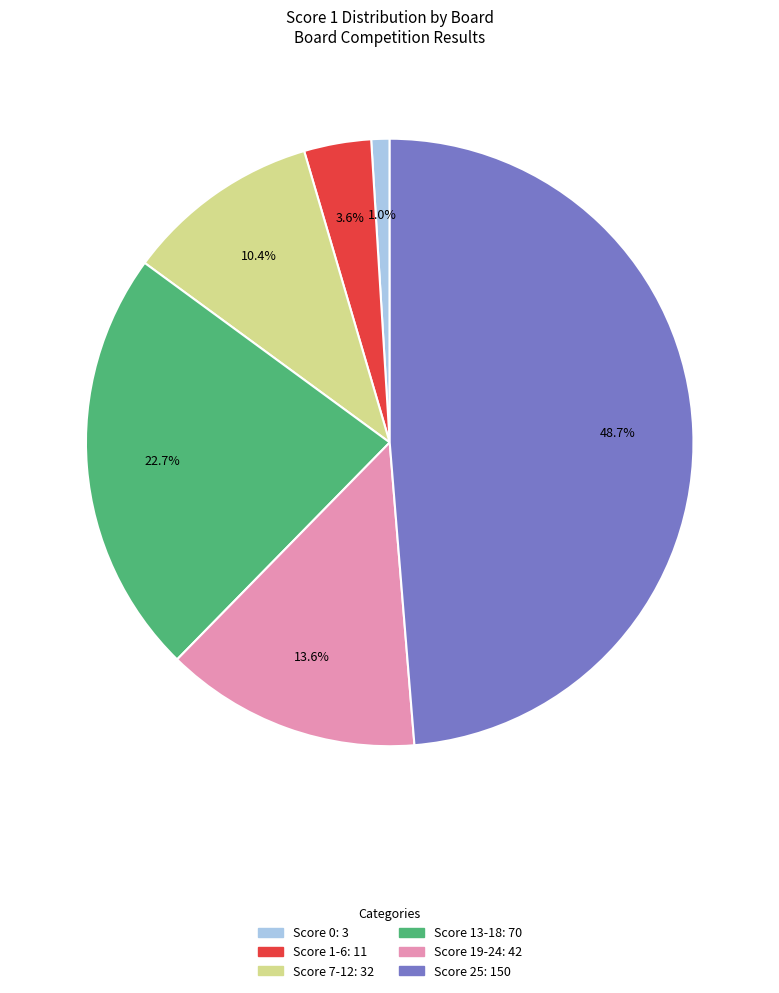

Count the number of slices in the pie.

6